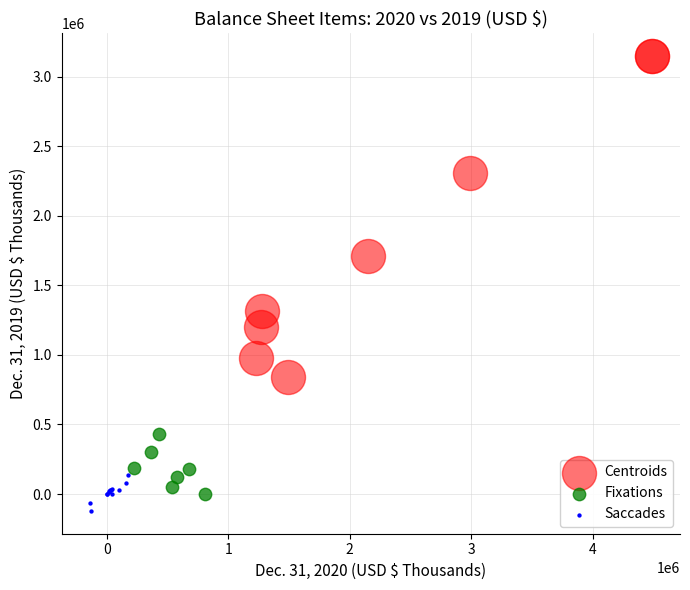

Which series has the largest Y range (max minus min)?

Centroids